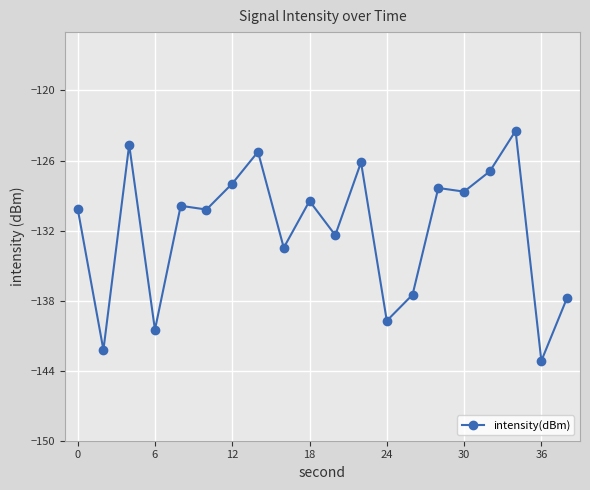

What is the greatest value displayed?

-123.5